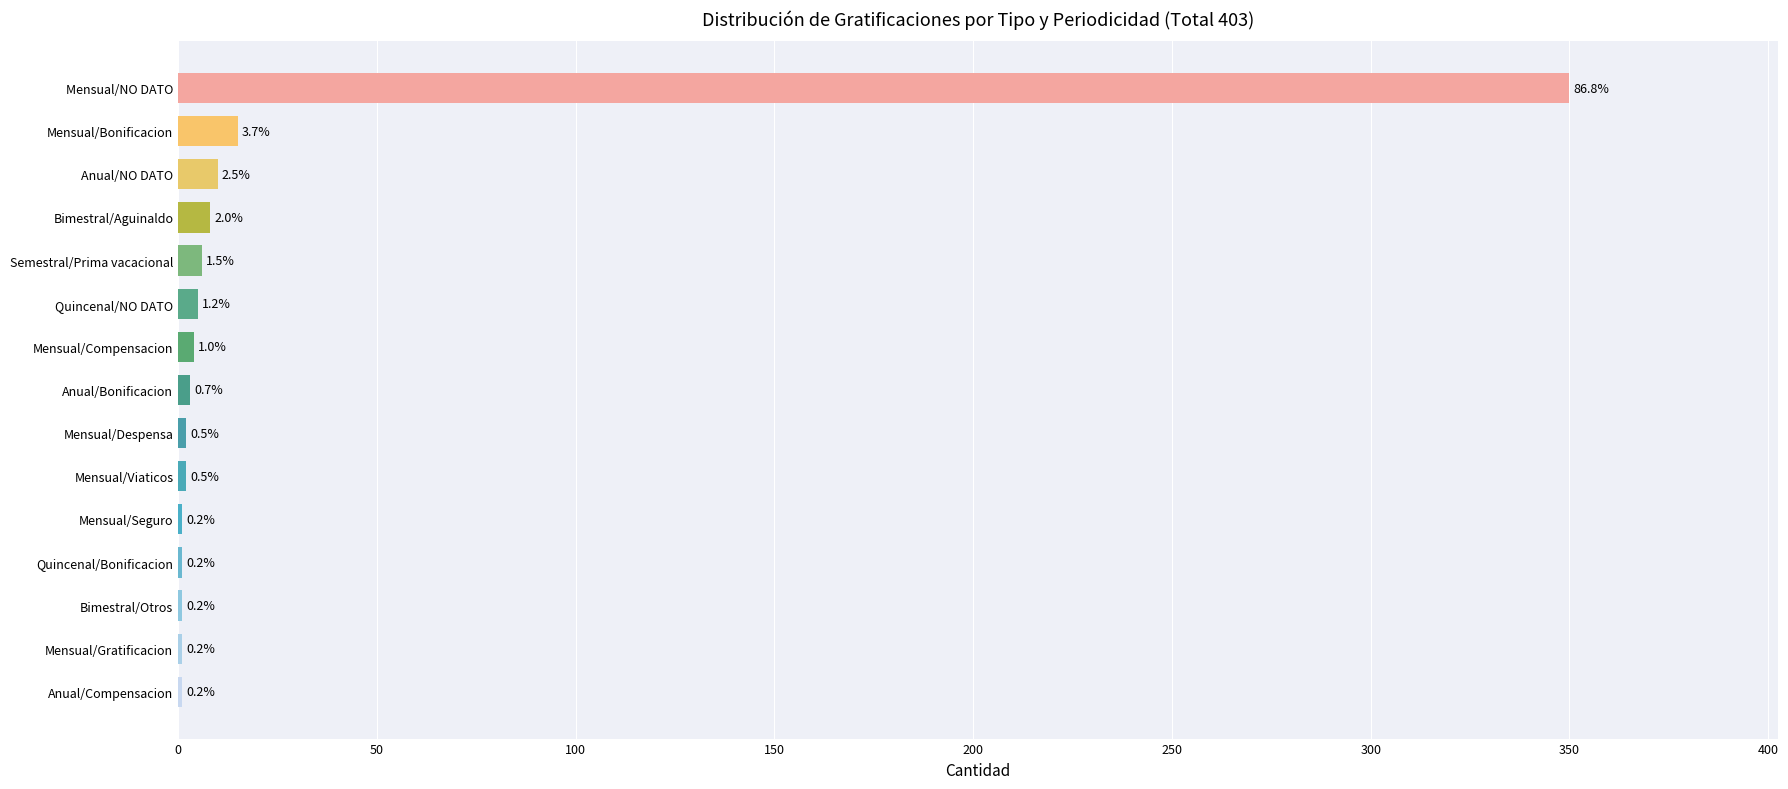

What is the difference between the maximum and minimum values?

349